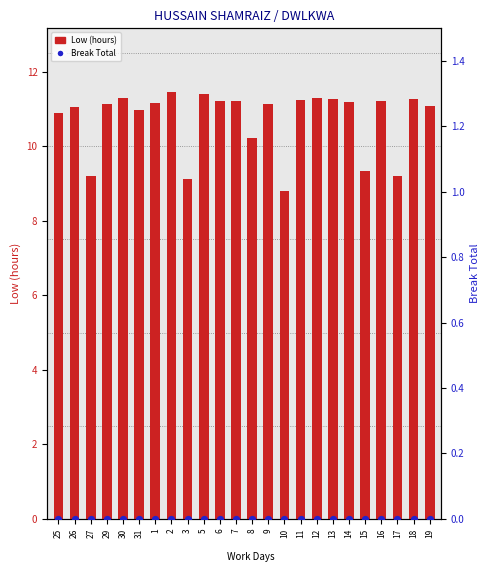

Which series contains the highest Y value?

Low (hours)